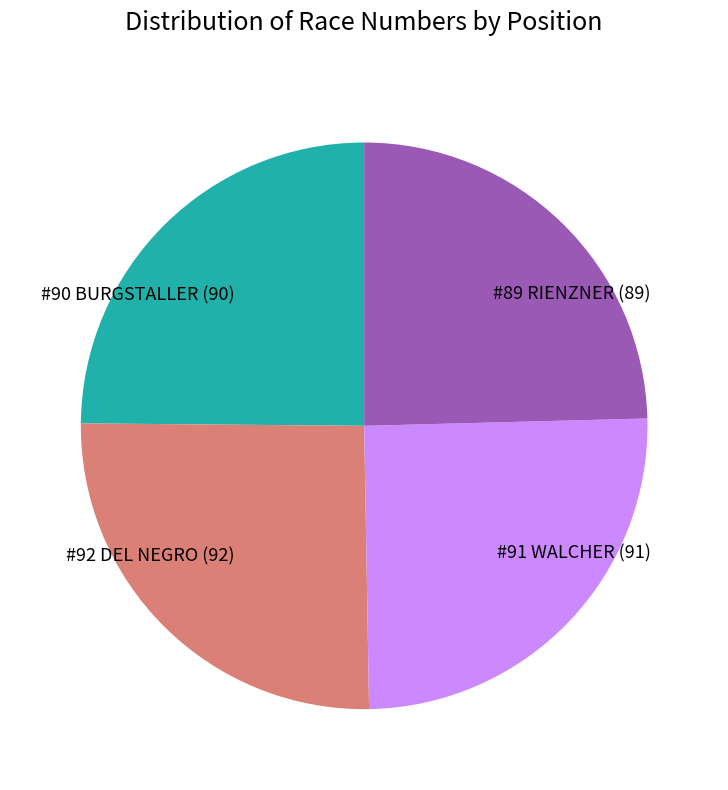

Does #89 RIENZNER (89) account for over 50% of the chart?

No